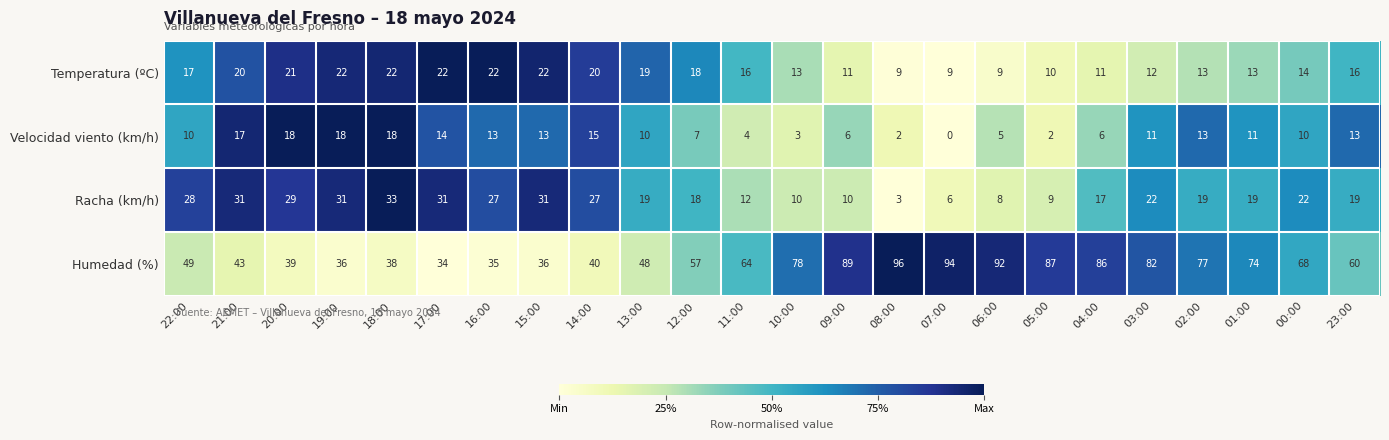

Rank the series by their maximum value, from lowest to highest.

Velocidad viento (km/h), Temperatura (ºC), Racha (km/h), Humedad (%)